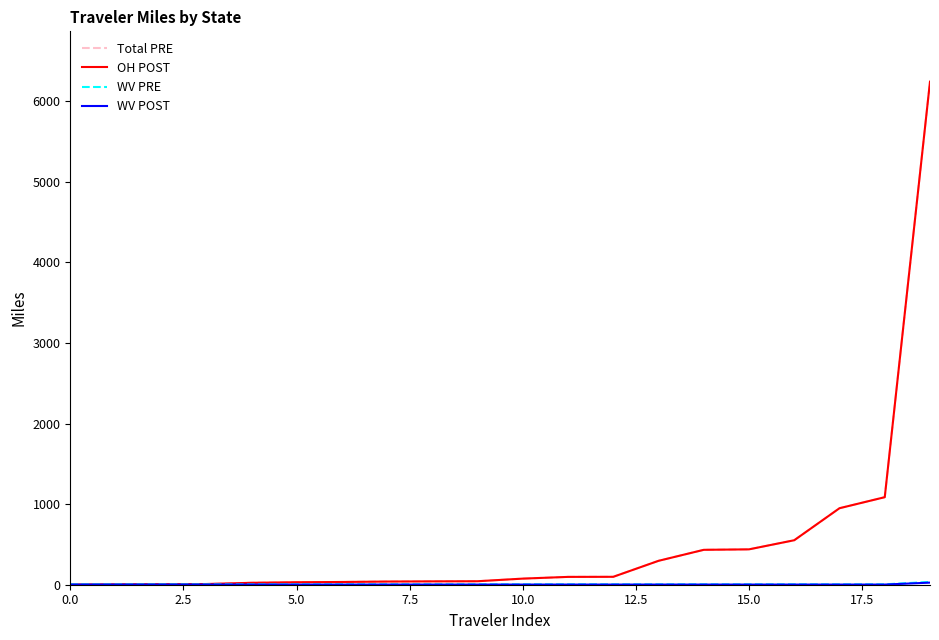

What is the highest value of the Total PRE series?

6241.8